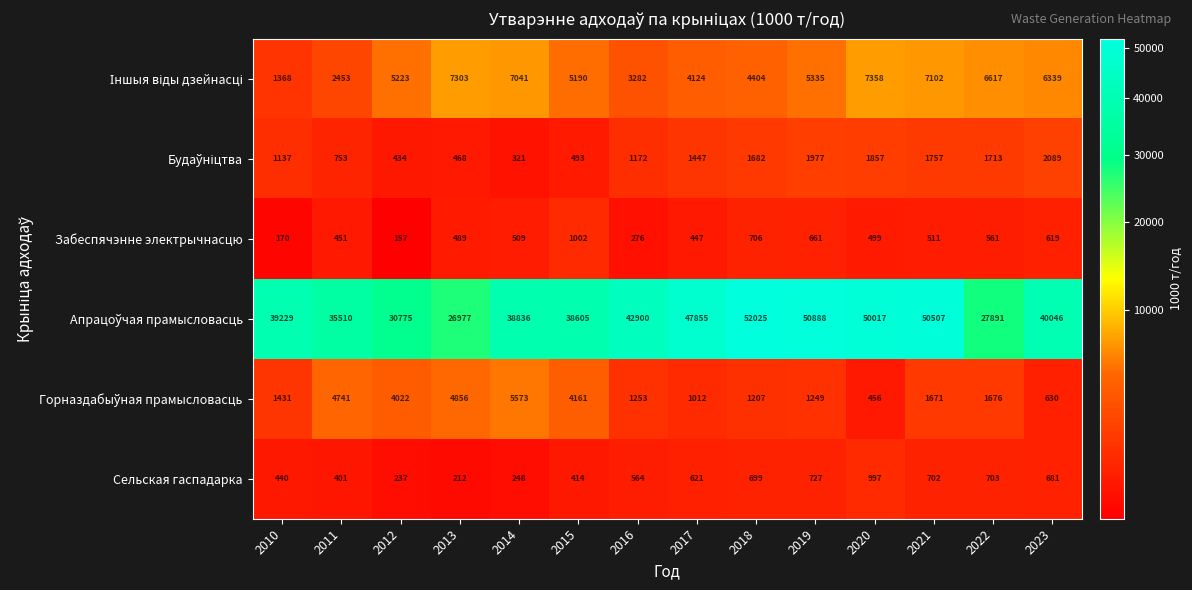

How many distinct data groups are displayed?

6